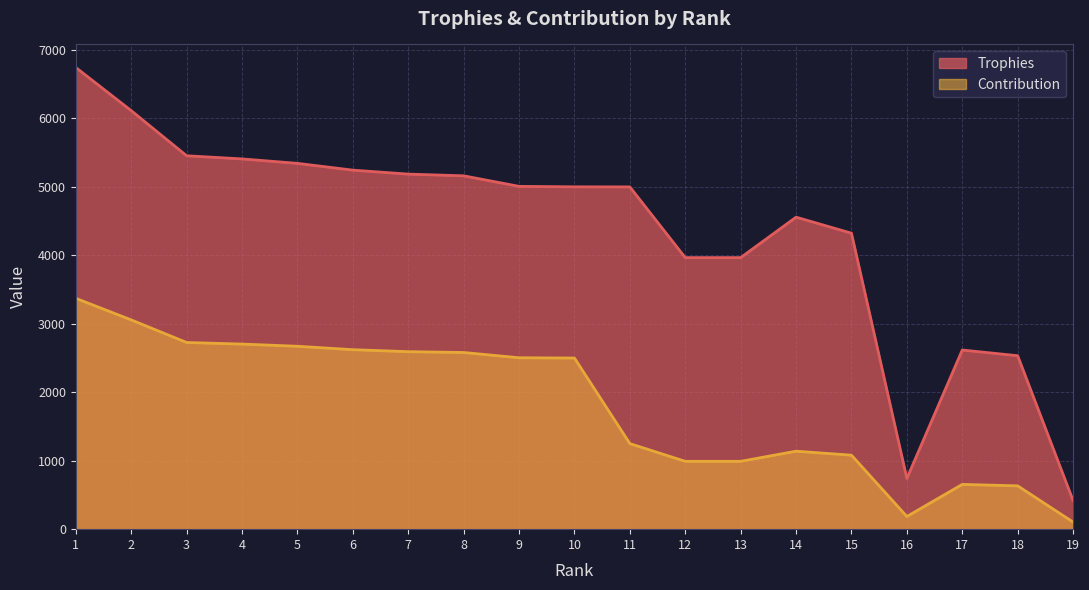

List the labels in order of Contribution value, largest first.

1, 2, 3, 4, 5, 6, 7, 8, 9, 10, 11, 14, 15, 12, 13, 17, 18, 16, 19